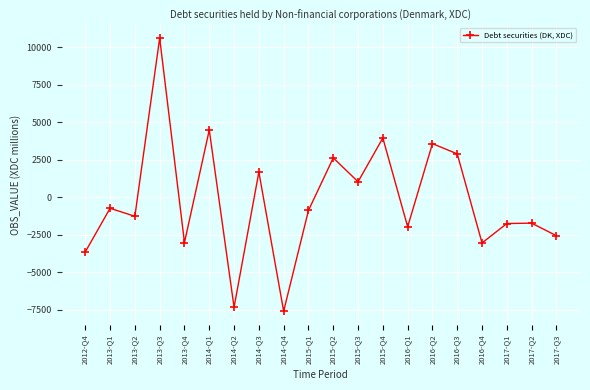

Is it true that the value at 2014-Q2 is -12367?

False